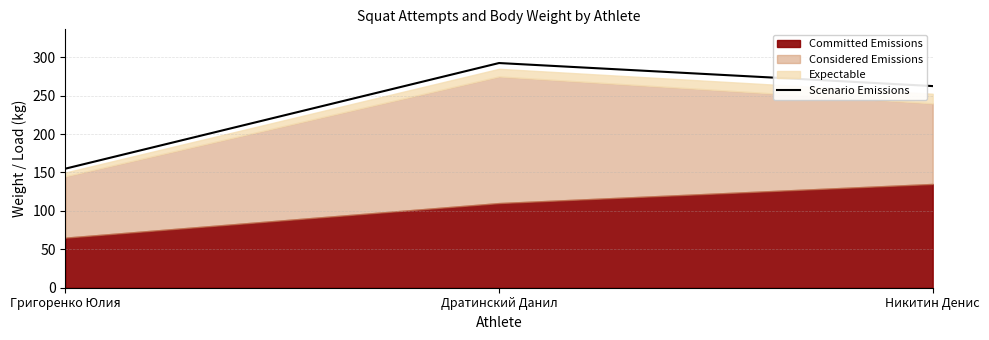

Which label corresponds to the largest value in the chart?

Дратинский Данил